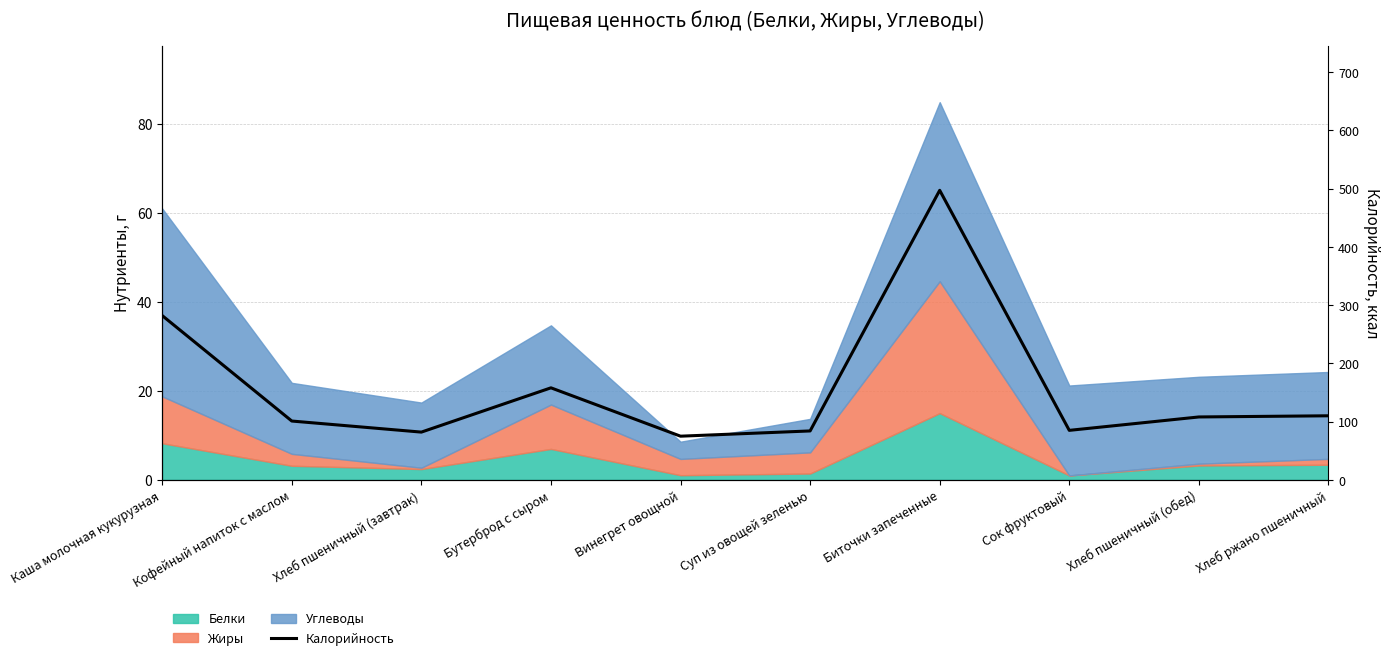

Approximately how many times larger is the value at Бутерброд с сыром compared to Суп из овощей зеленью?

1.9